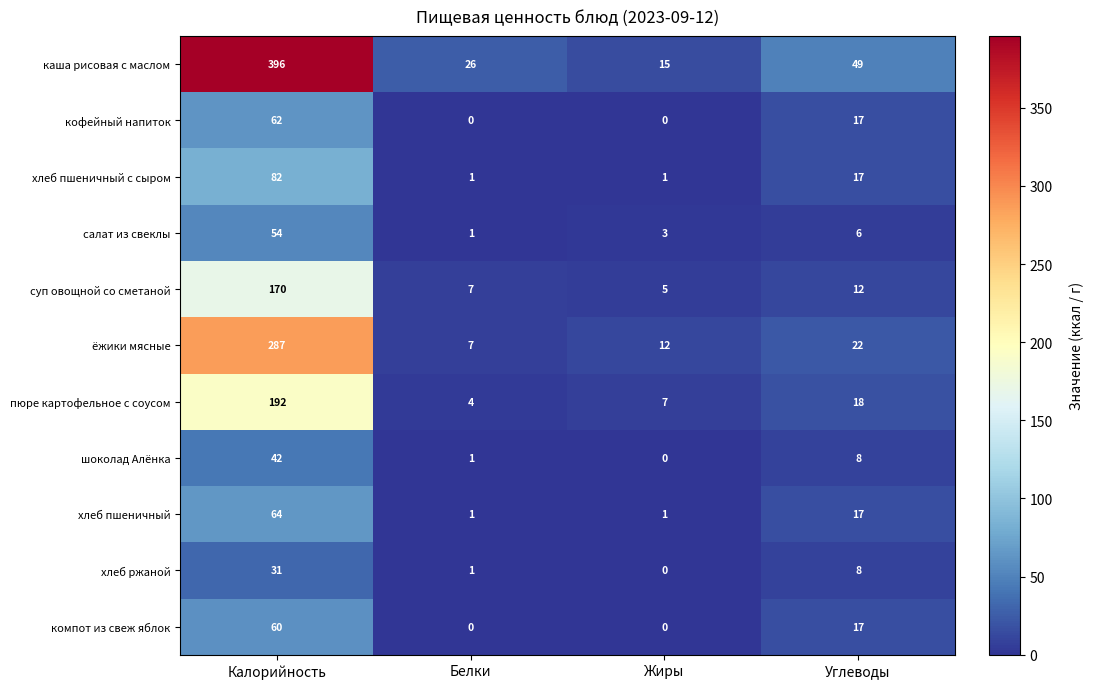

What is the maximum value shown in the chart?

396